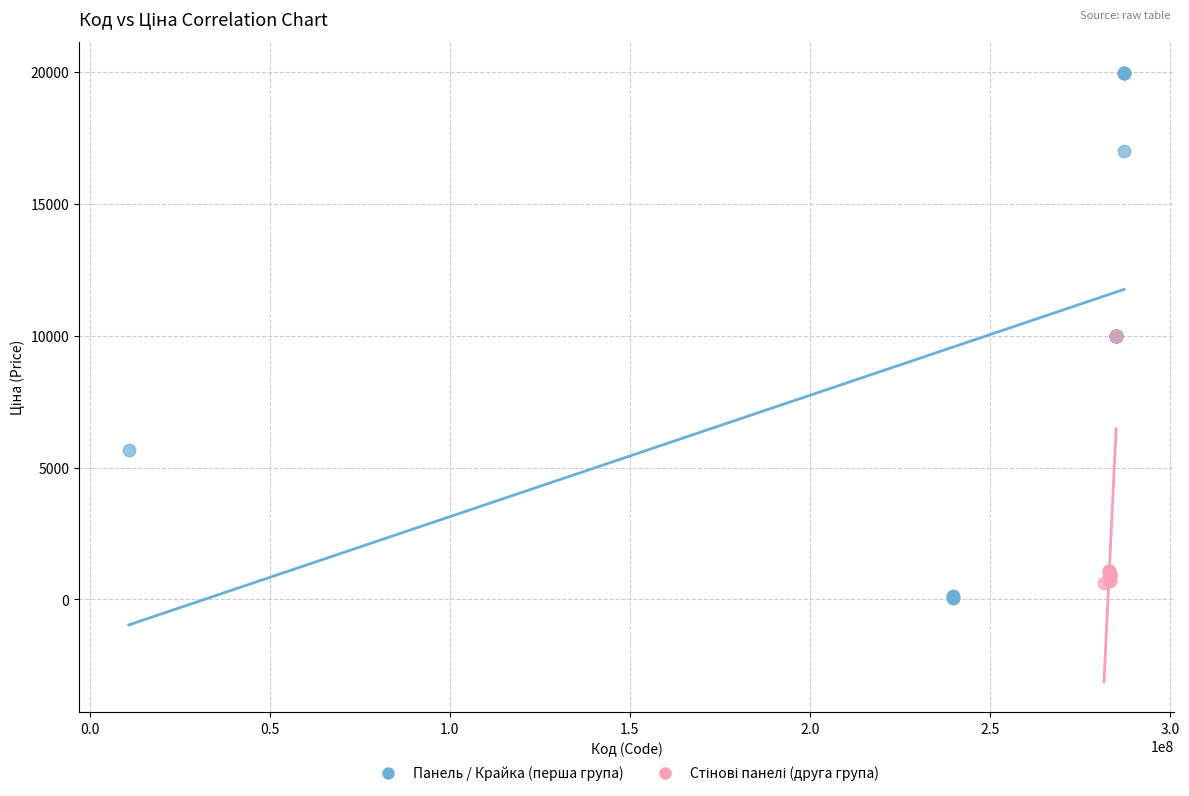

Which series reaches the maximum Y coordinate?

Панель / Крайка (перша група)